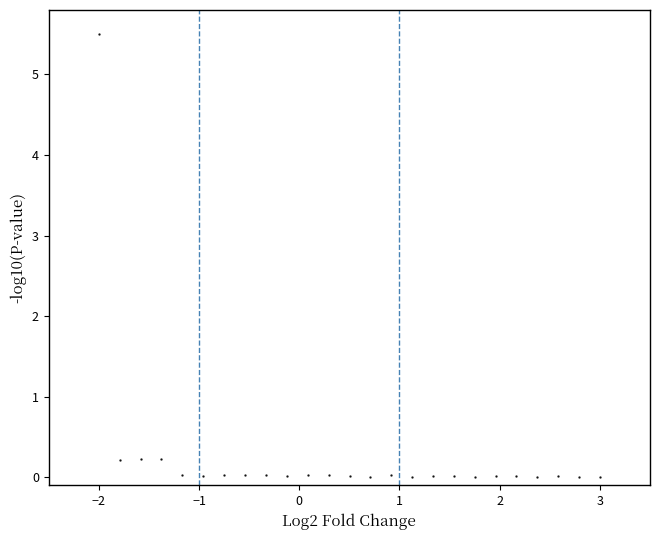

What is the range of Y values (max minus min)?

5.5